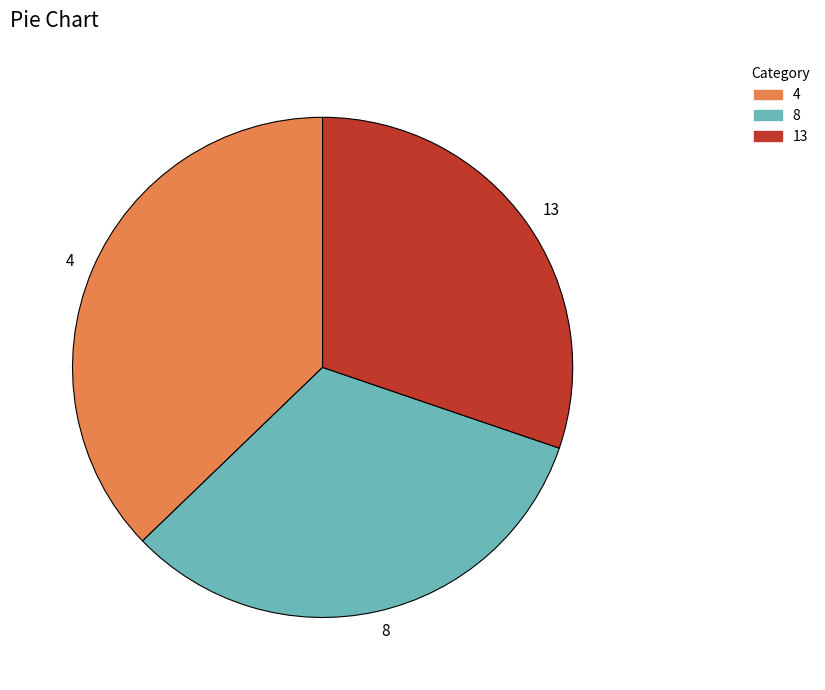

What is the ratio of the value at 4 to the value at 8?

1.1